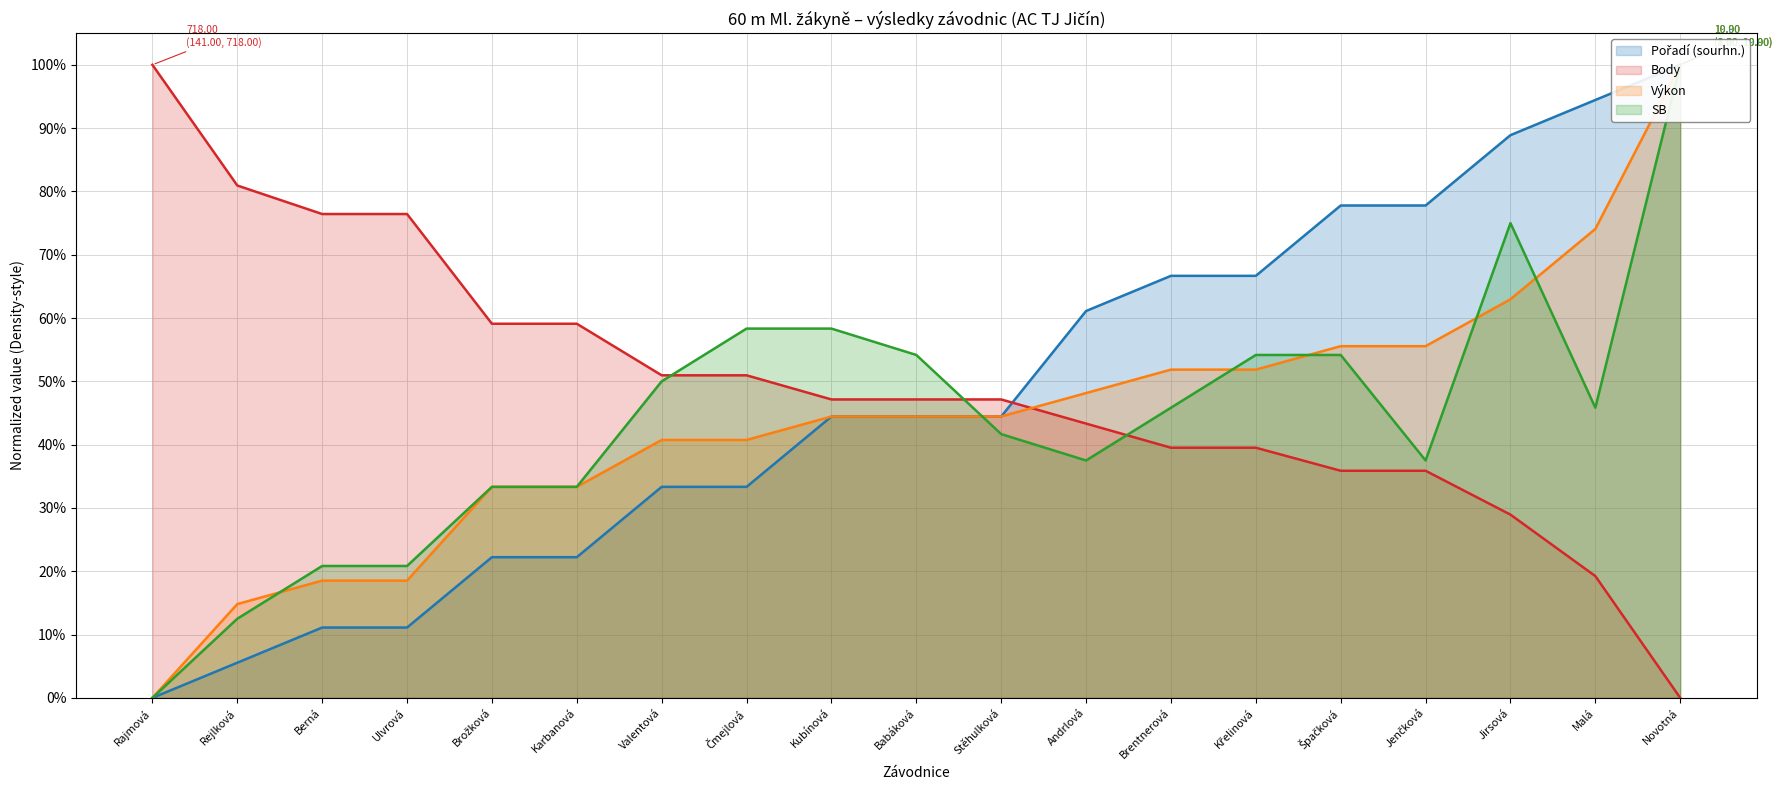

What is the label of the 15th point from the left?

Špačková